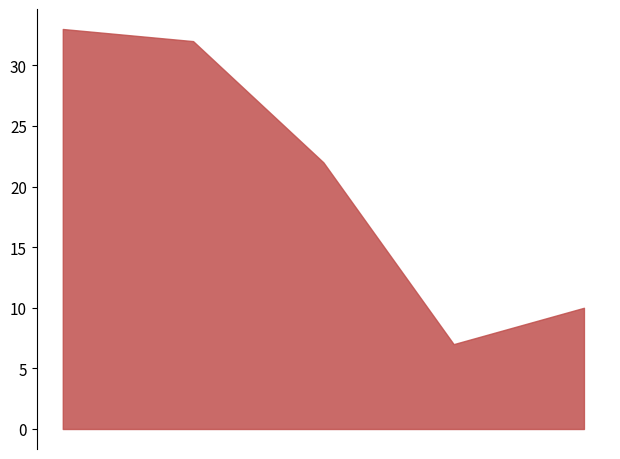

In Total Docs. (2014), how many points are lower than both neighbors (excluding endpoints)?

1